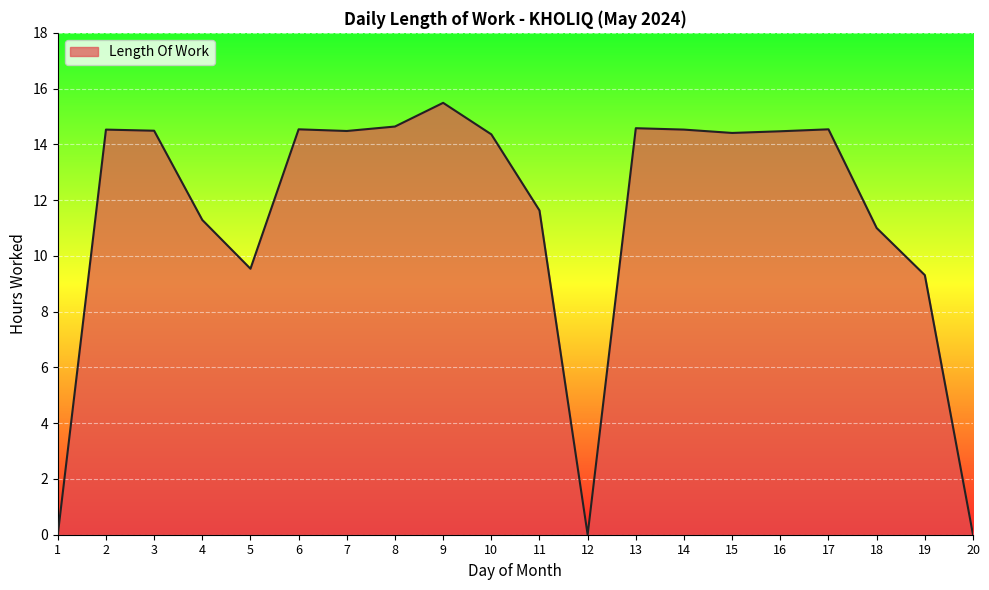

The value at 11 is 3.3. True or false?

False